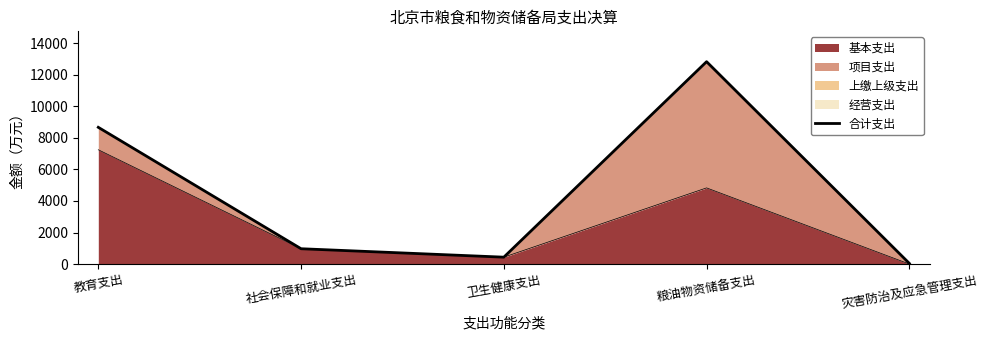

What is the difference between the second highest and minimum values?

8628.0